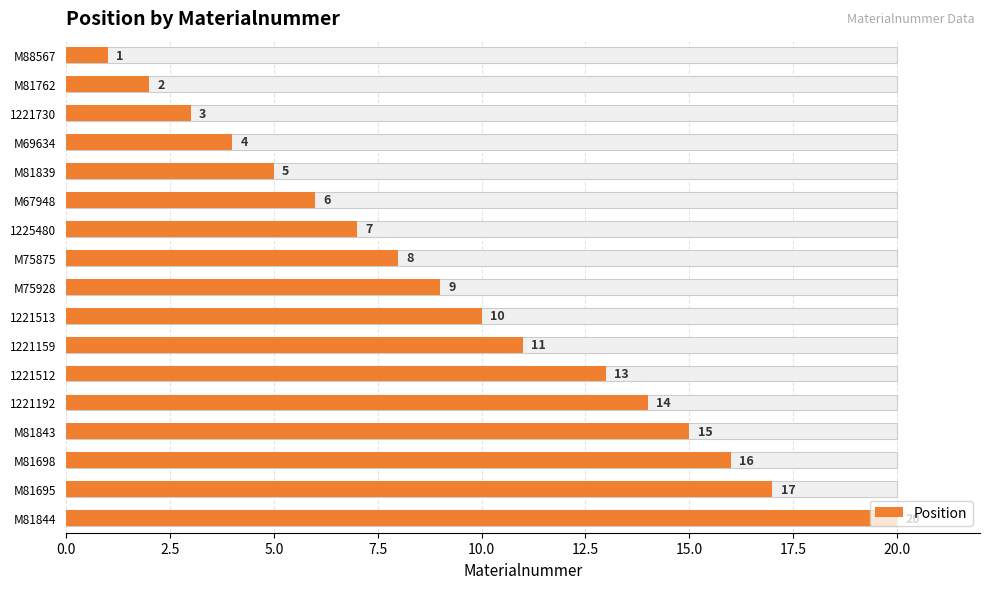

What is the minimum value shown in the chart?

1